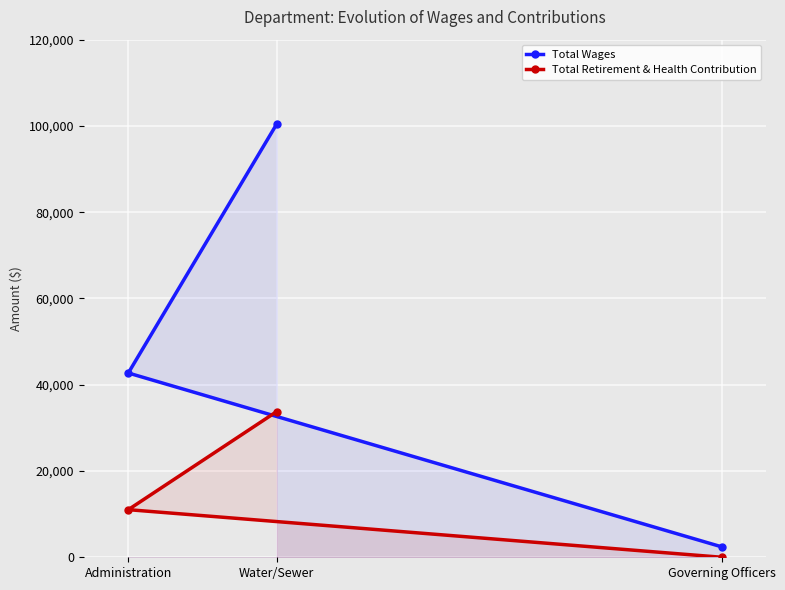

Reading right to left, list all the values displayed in this chart.

Total Wages: Governing Officers=2400.0	Water/Sewer=100446.5	Administration=42720.4
Total Retirement & Health Contribution: Governing Officers=0.0	Water/Sewer=33785.0	Administration=11038.0